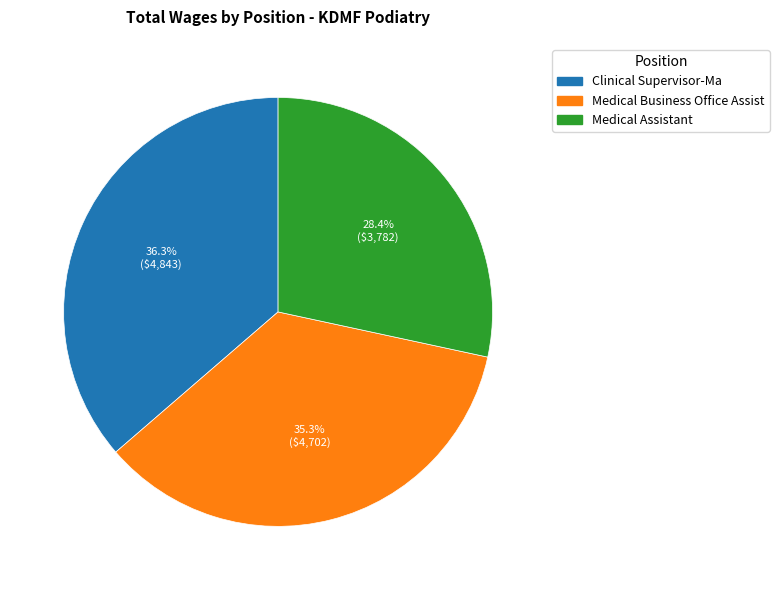

Which category has the biggest portion of the pie?

Clinical Supervisor-Ma